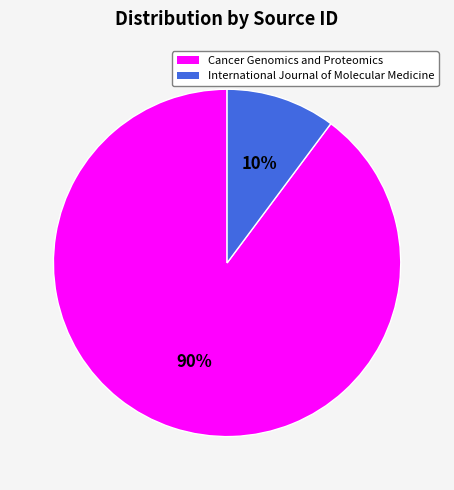

Count the number of slices in the pie.

2